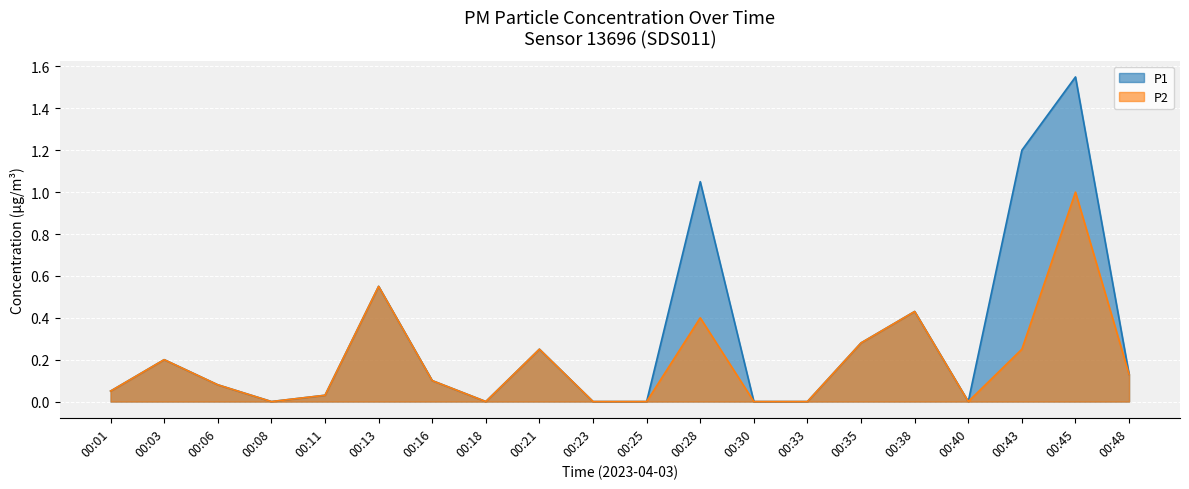

The P2 series shows 0.4 at 00:38. True or false?

True